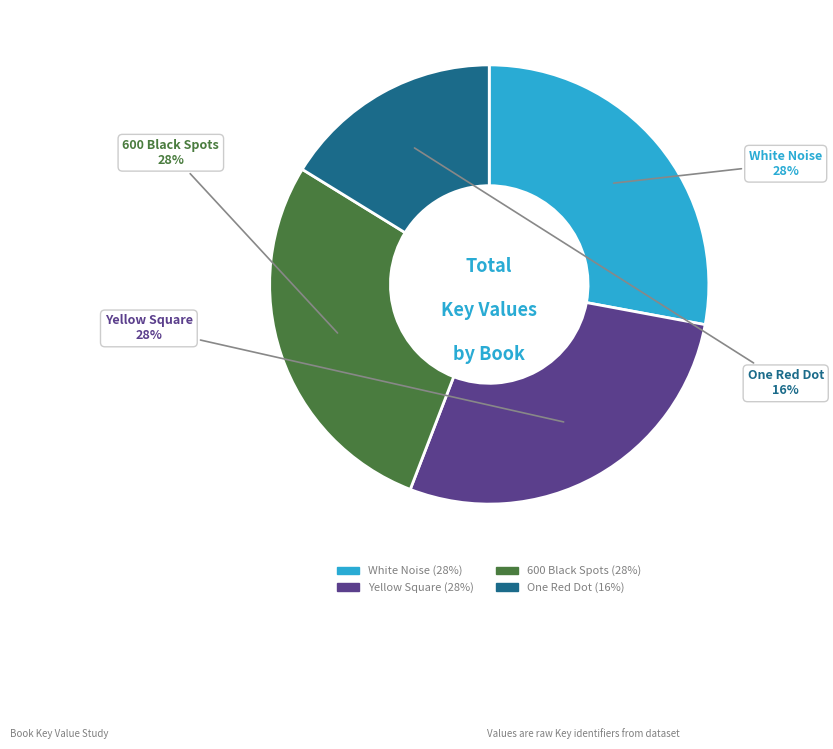

What percentage is the White Noise slice, to the nearest percent?

28%